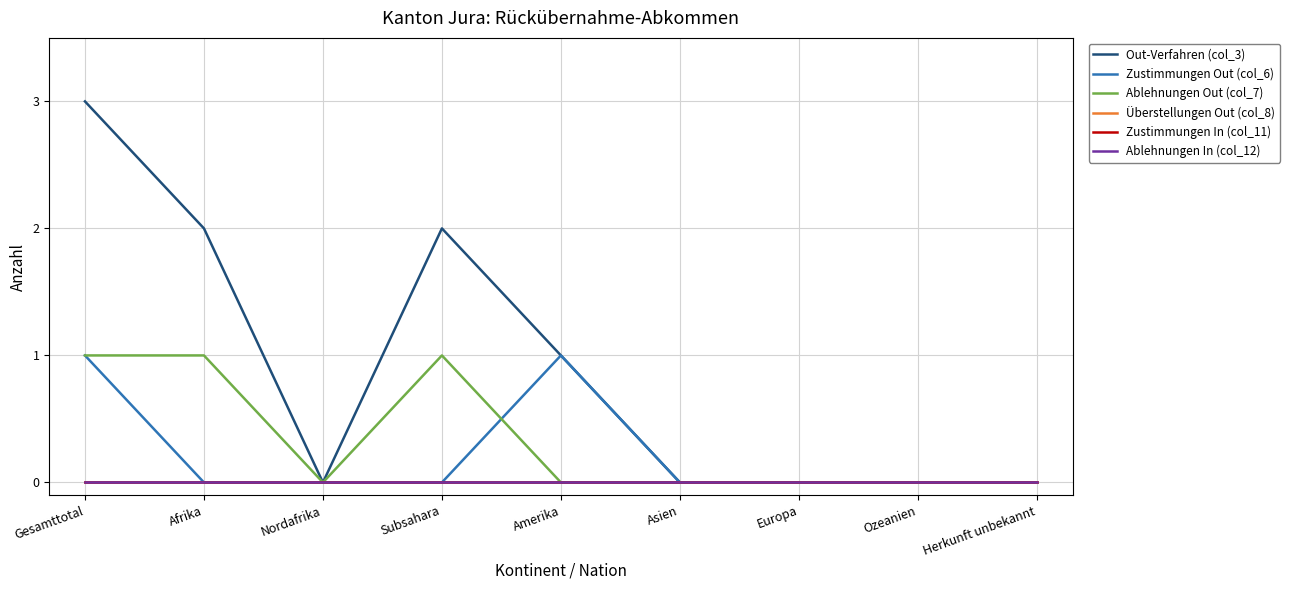

True or false: Ablehnungen In (col_12) and Out-Verfahren (col_3) intersect in this chart.

False